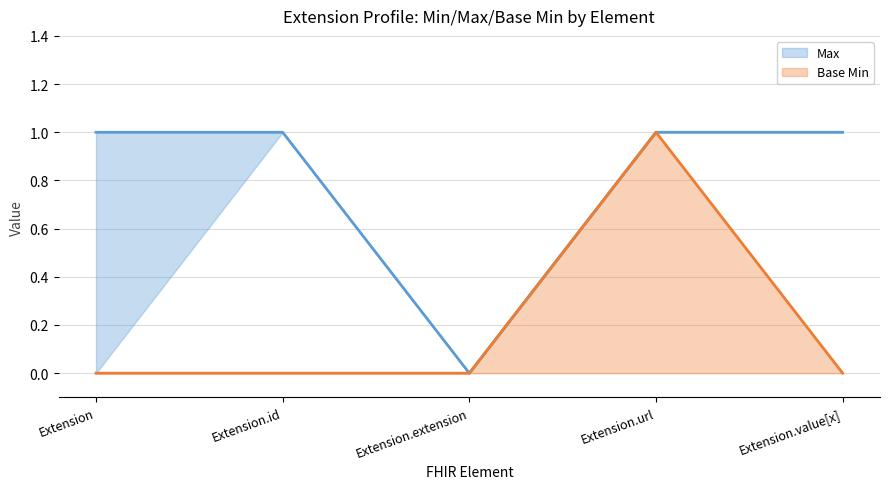

True or false: Max and Base Min cross at least once.

False